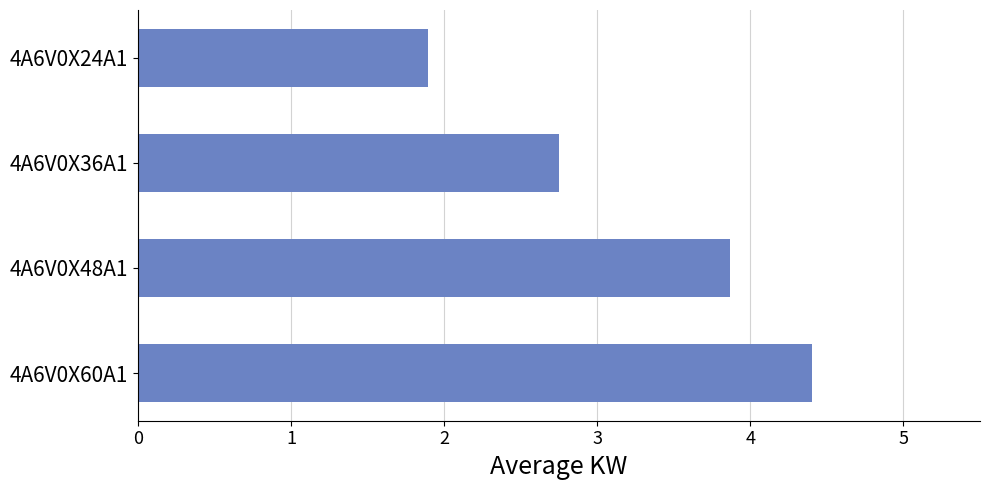

Where is the data nearest to the value 3?

4A6V0X36A1